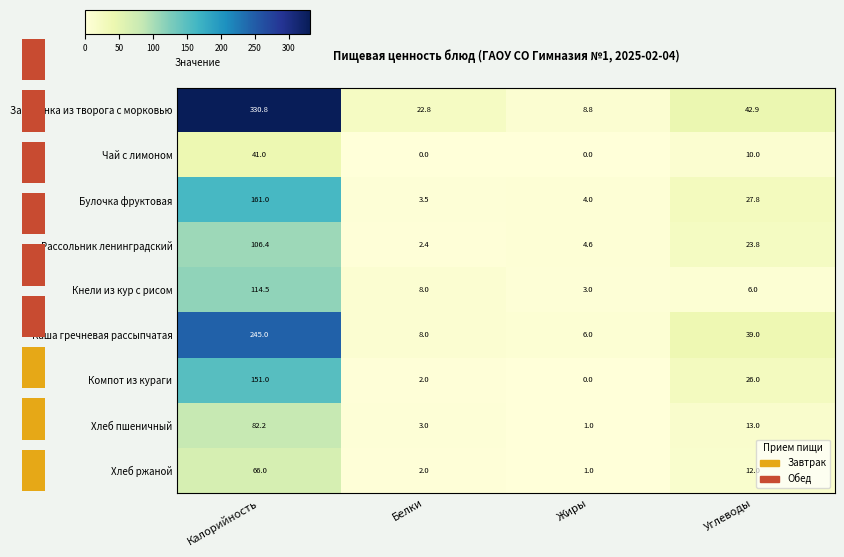

What is the difference between the maximum and minimum values in the Каша гречневая рассыпчатая series?

239.0